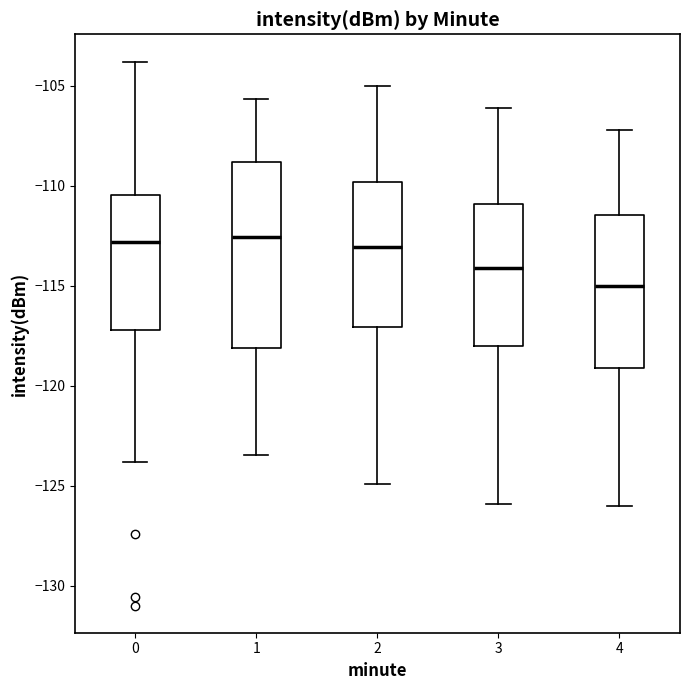

Reading left to right, transcribe this box plot: for each box, give where its median line is, the range the box spans, and where its two whiskers end, as read against the y-axis. The values are not printed on the chart, so give them approximately, as read against the axis.

0: median -113.0, box -117.0 to -110.5, whiskers -124.0 to -104.0
1: median -112.5, box -118.0 to -109.0, whiskers -123.5 to -105.5
2: median -113.0, box -117.0 to -110.0, whiskers -125.0 to -105.0
3: median -114.0, box -118.0 to -111.0, whiskers -126.0 to -106.0
4: median -115.0, box -119.0 to -111.5, whiskers -126.0 to -107.0